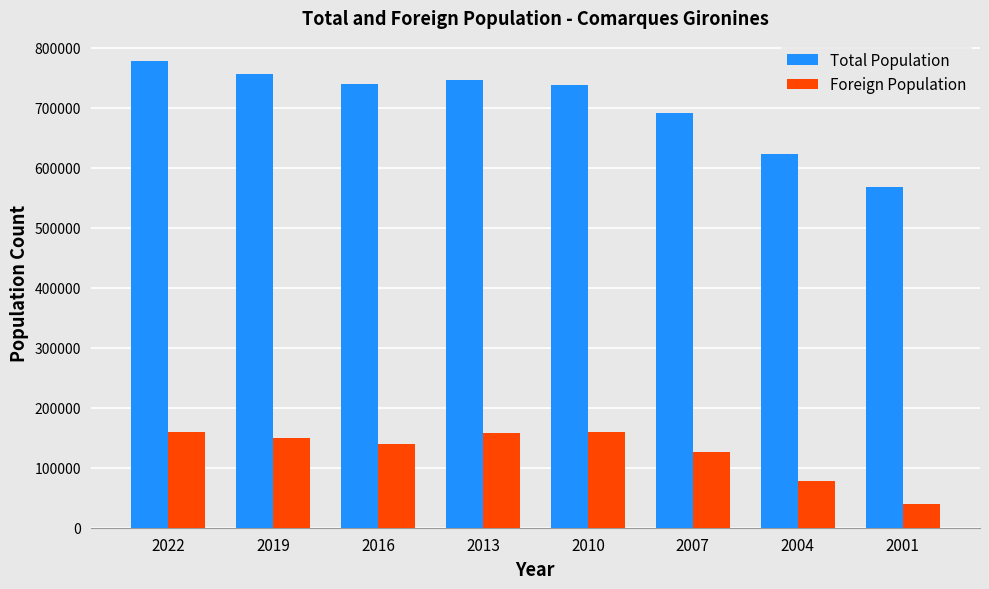

What is the spread (max minus min) of values at 2007?

565266